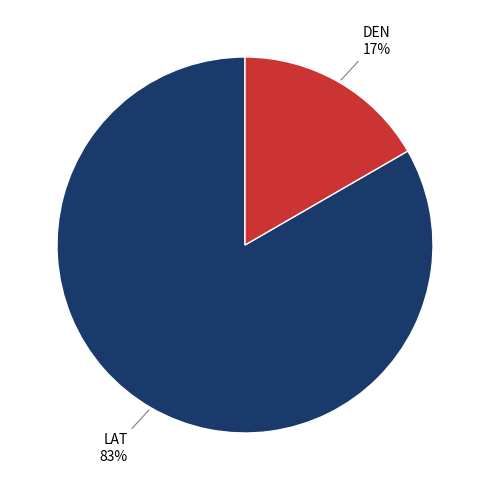

Is there a majority slice in this chart?

Yes